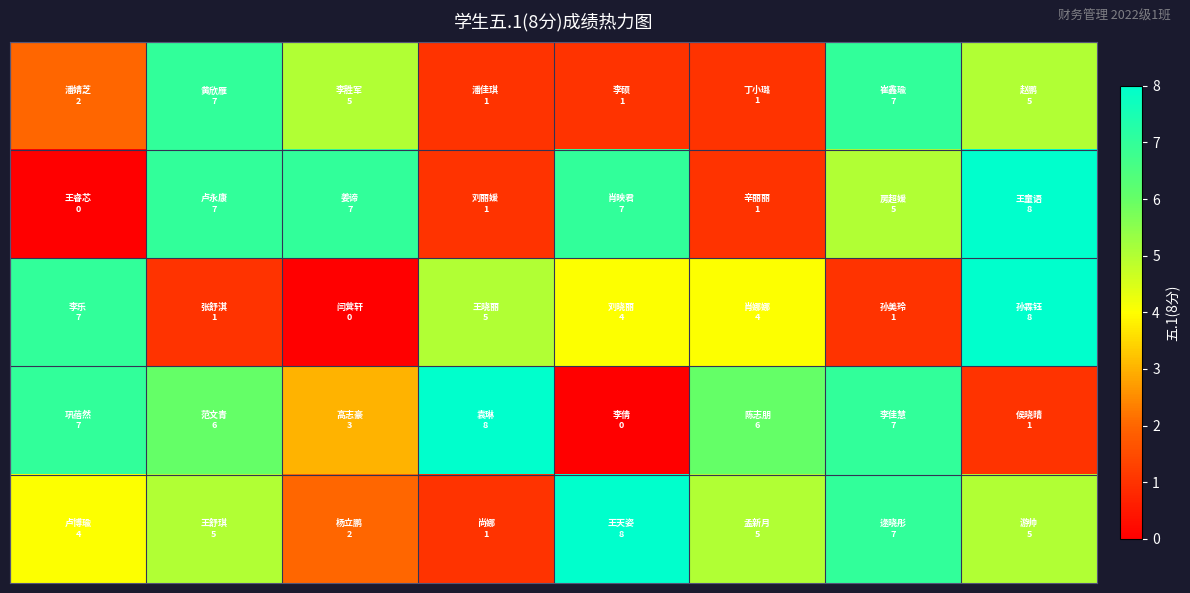

How many categories are shown in the chart?

8